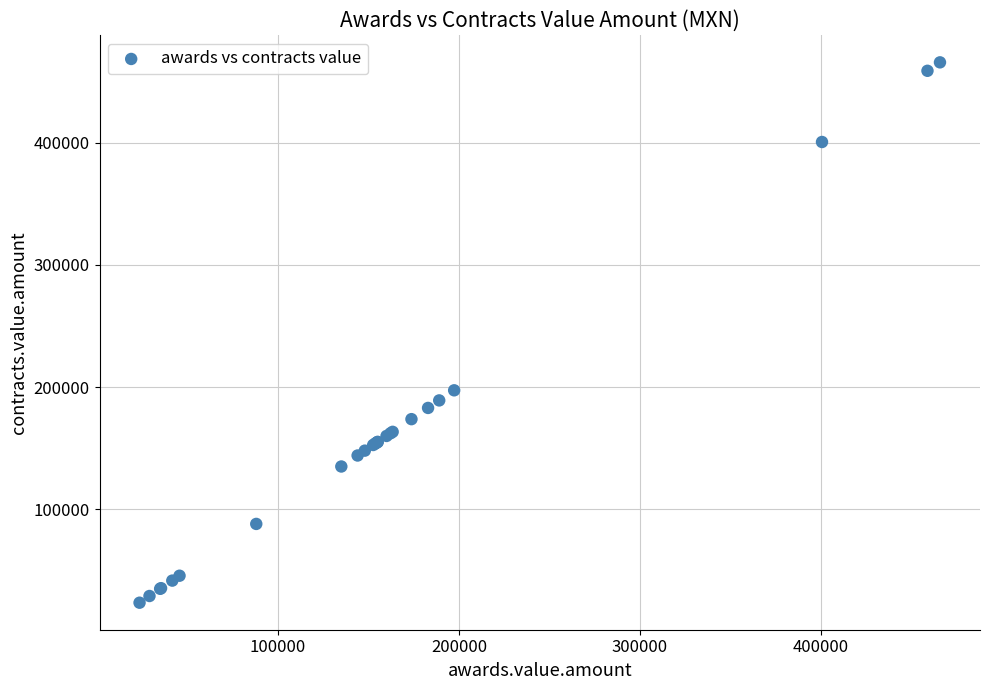

What Y value in the scatter plot is closest to 244657?

197358.4